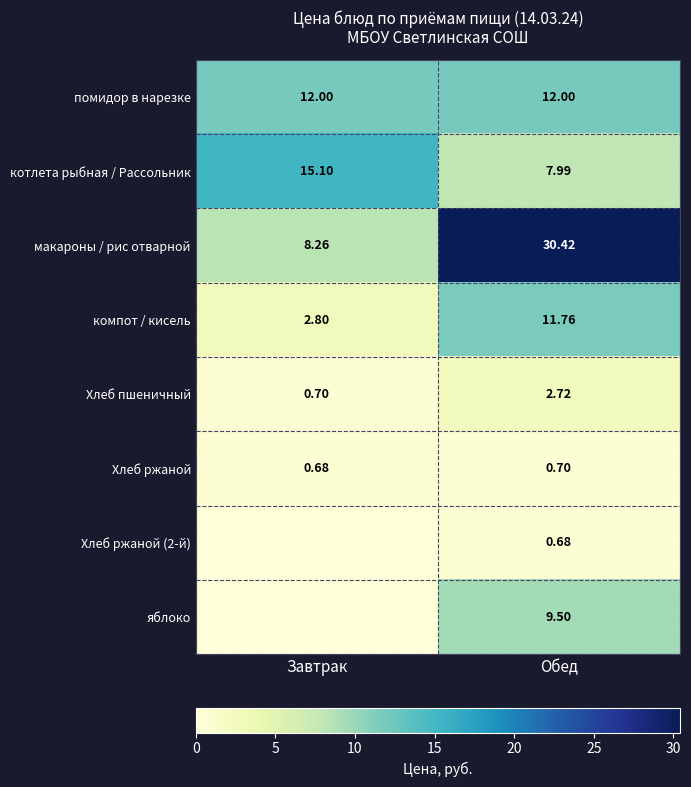

At which label does макароны / рис отварной reach its peak?

Обед